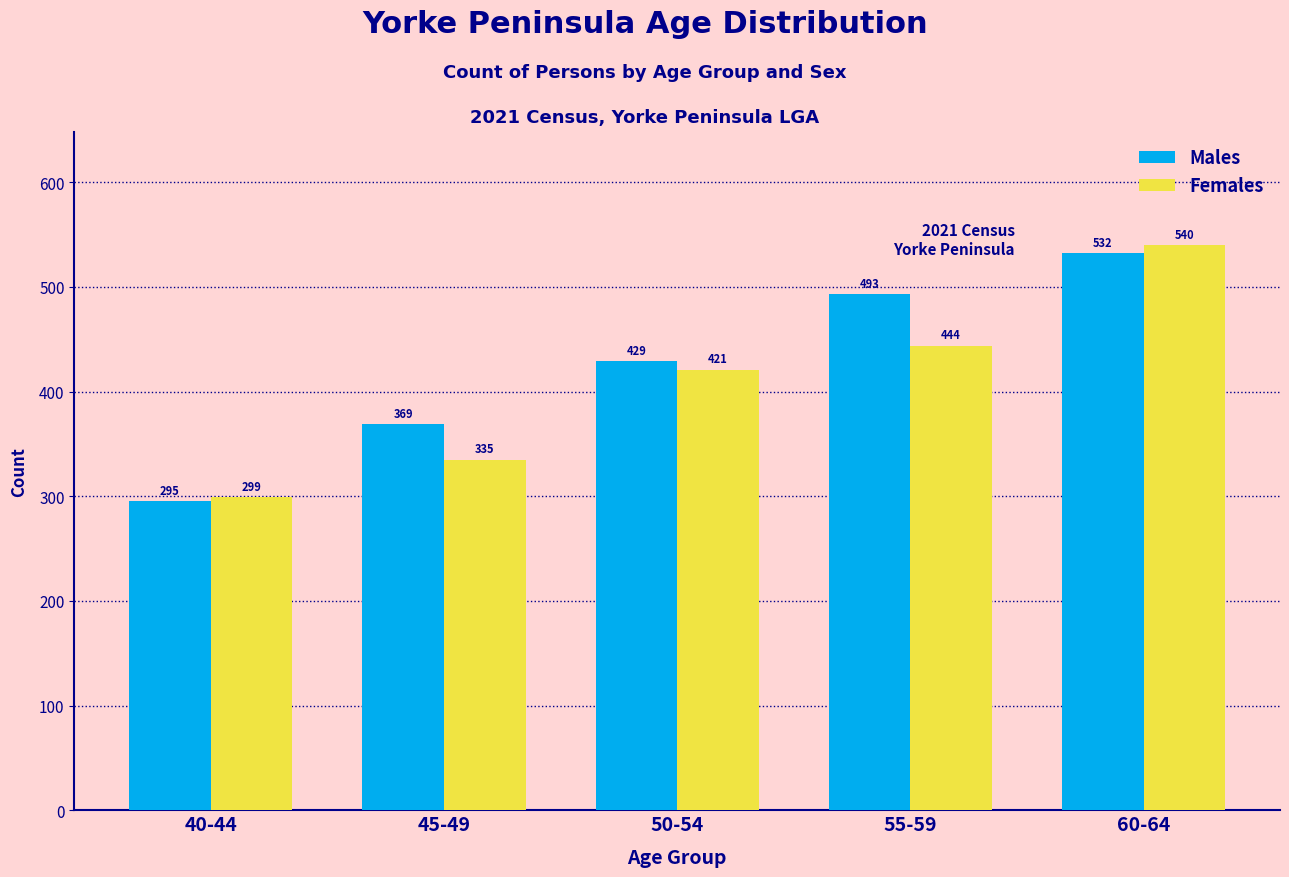

Reading left to right, list all the values displayed in this chart.

Males: 40-44=295	45-49=369	50-54=429	55-59=493	60-64=532
Females: 40-44=299	45-49=335	50-54=421	55-59=444	60-64=540